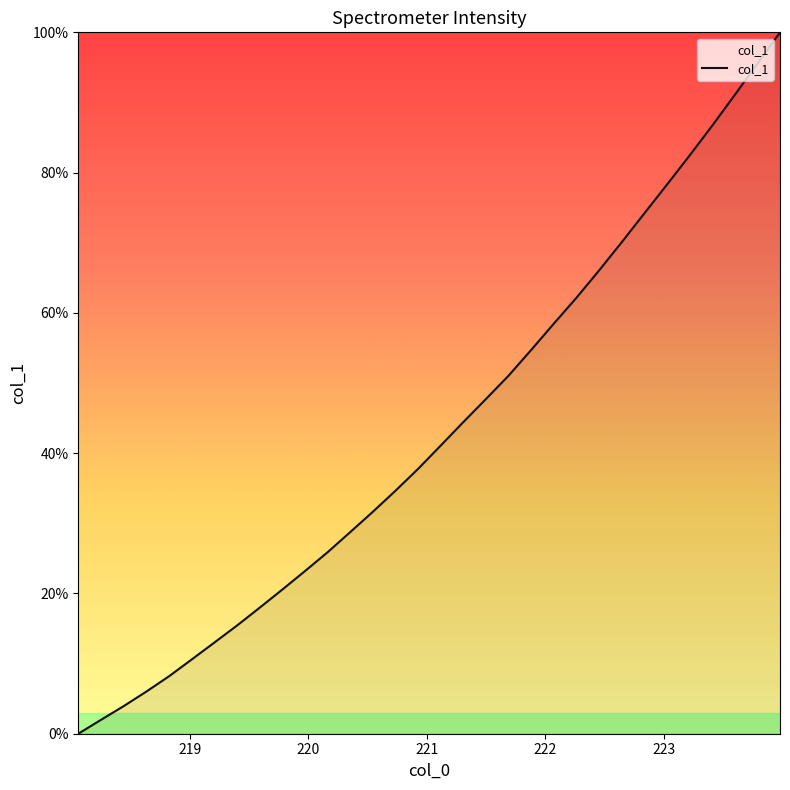

What is the difference between the maximum and minimum values?

100.0